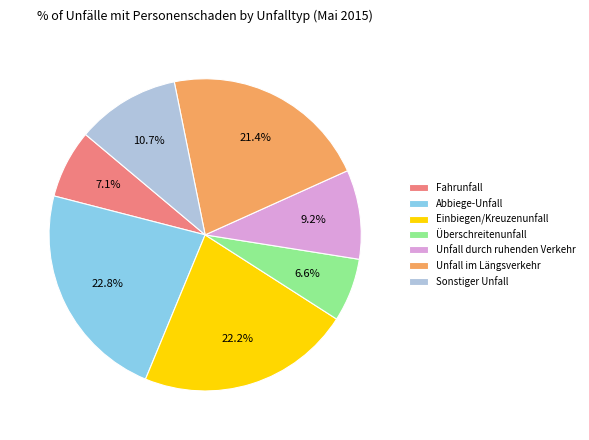

Rank the categories by value from lowest to highest.

Überschreitenunfall, Fahrunfall, Unfall durch ruhenden Verkehr, Sonstiger Unfall, Unfall im Längsverkehr, Einbiegen/Kreuzenunfall, Abbiege-Unfall